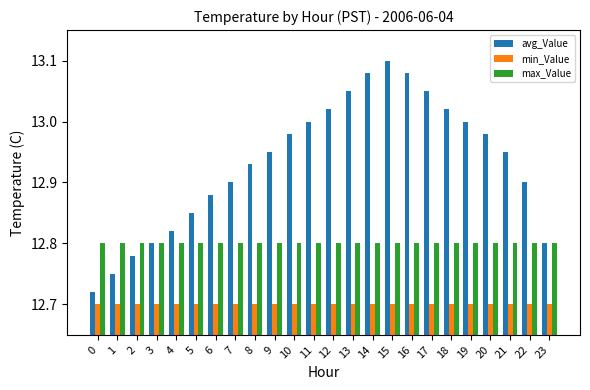

Count the number of categories in the chart.

24